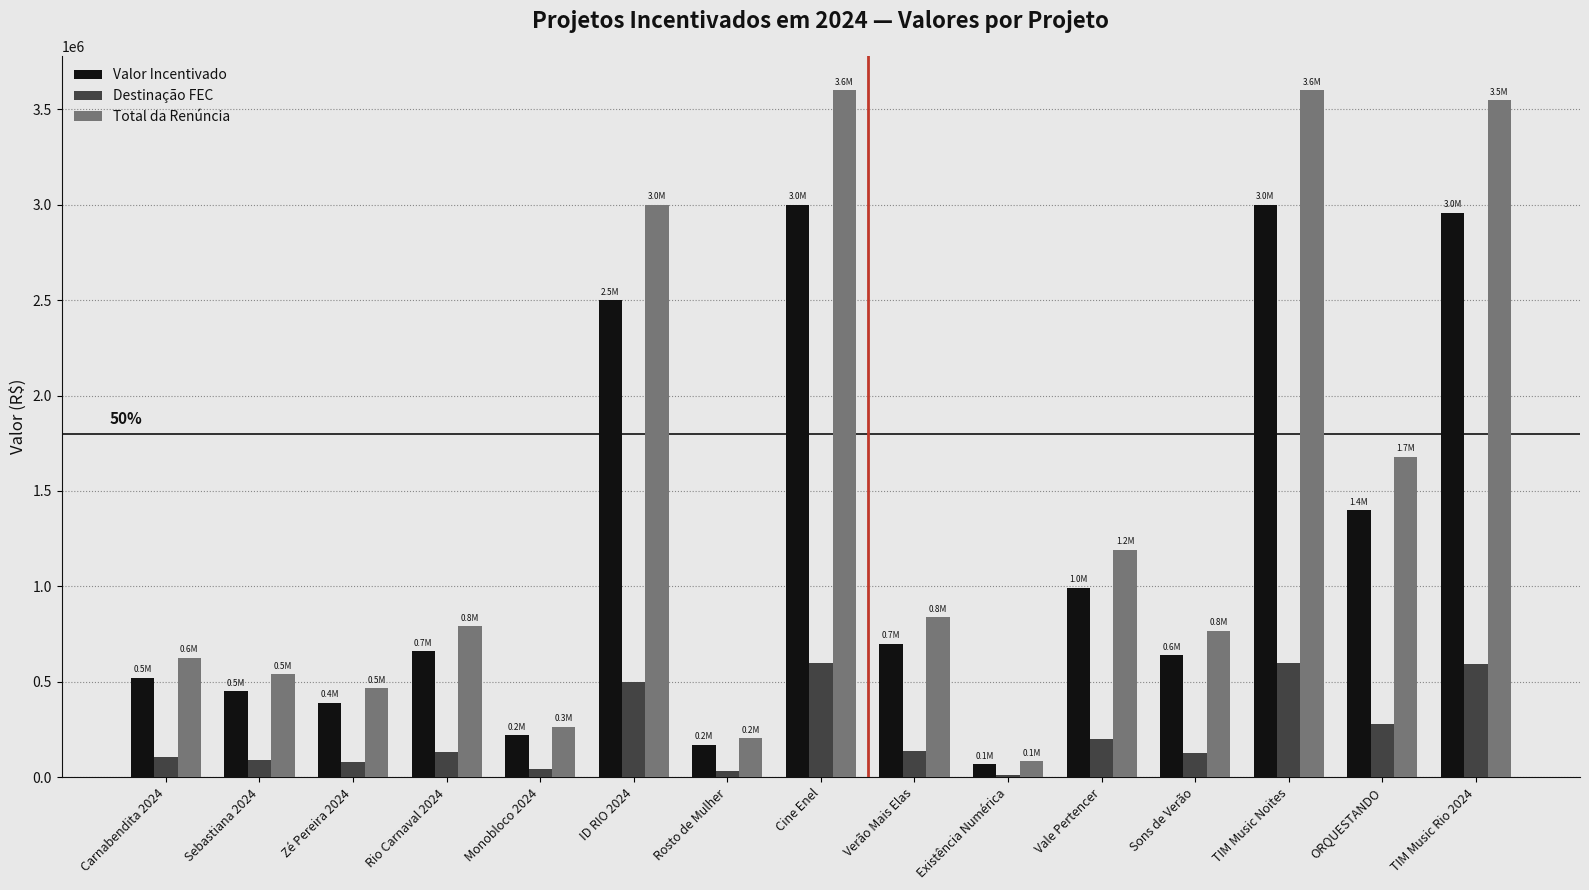

Count the number of categories in the chart.

15